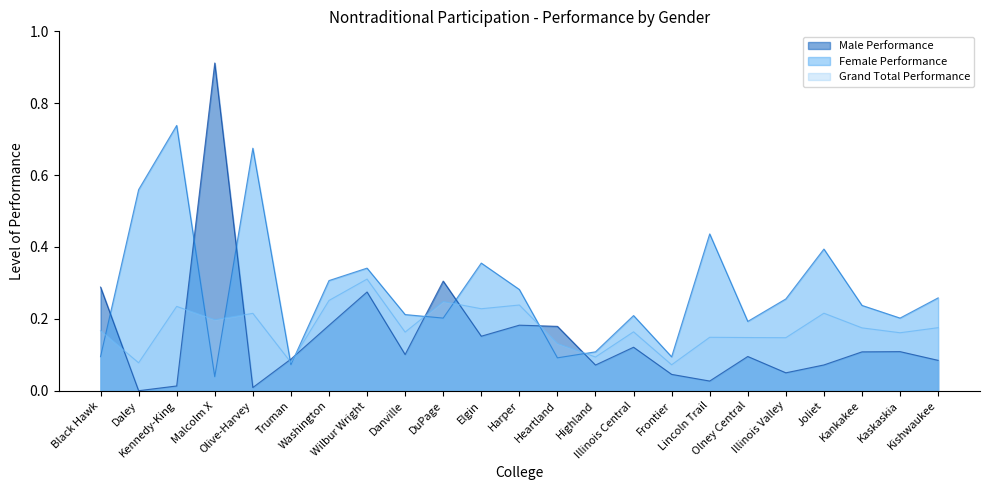

At which label is Grand Total Performance closest to 0?

Frontier